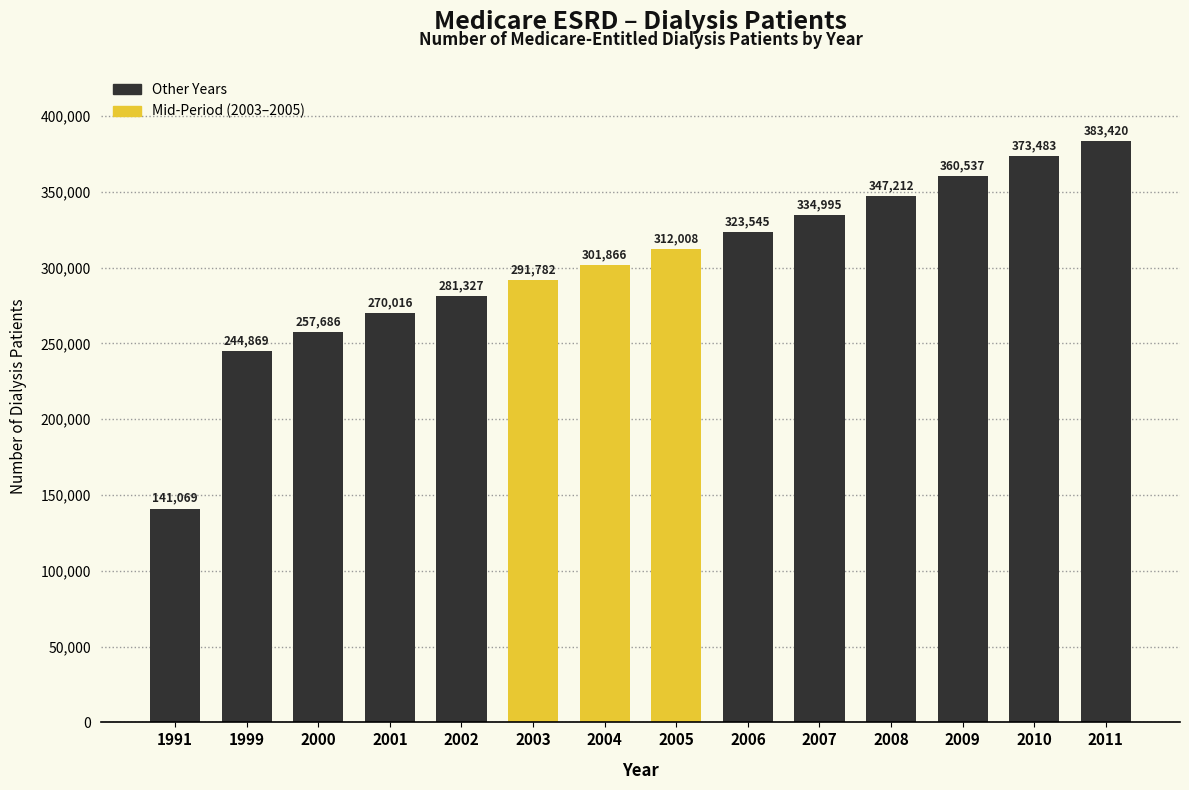

Reading right to left, transcribe all the data shown in this chart.

2011=383420	2010=373483	2009=360537	2008=347212	2007=334995	2006=323545	2005=312008	2004=301866	2003=291782	2002=281327	2001=270016	2000=257686	1999=244869	1991=141069